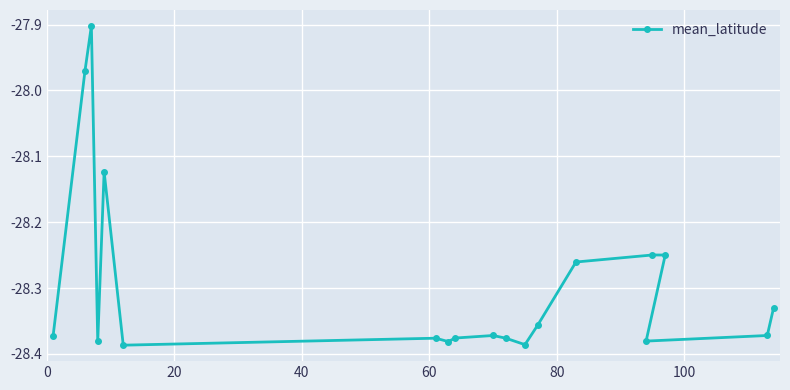

What is the sum of all values?

-537.6